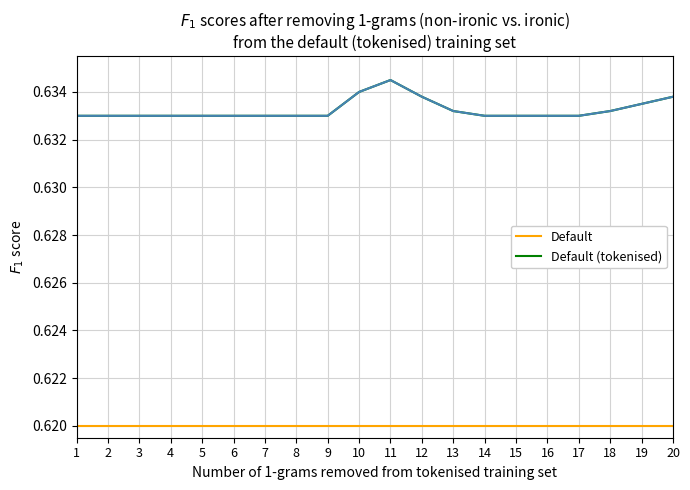

What is the sum of the Default (tokenised) values at 19 and 8?

1.3